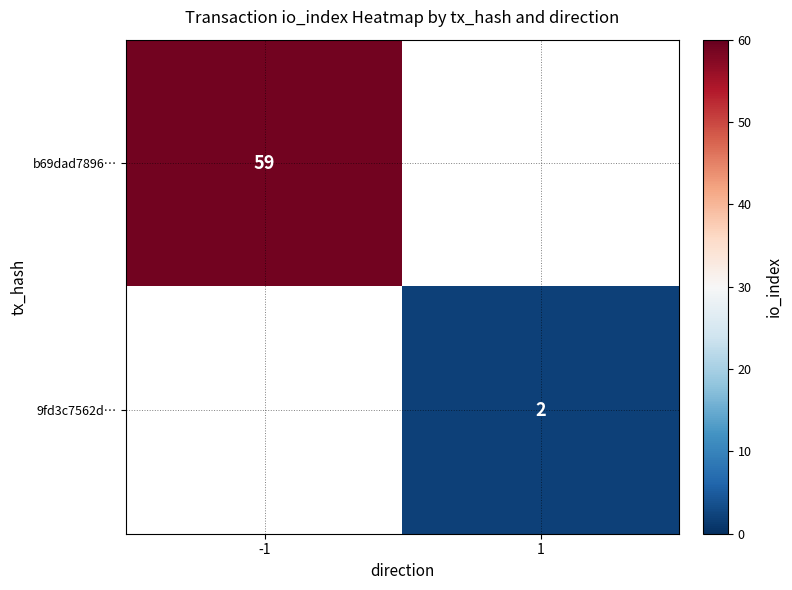

The value of 9fd3c7562d… at 1 is 2. True or false?

True